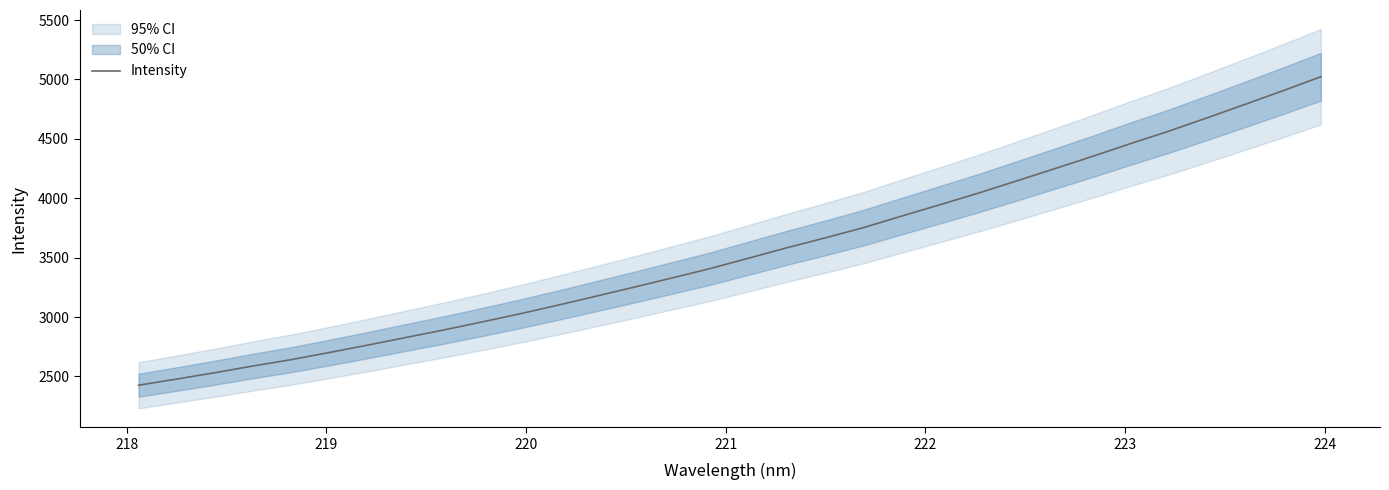

What is the difference between the maximum and minimum values?

2596.5